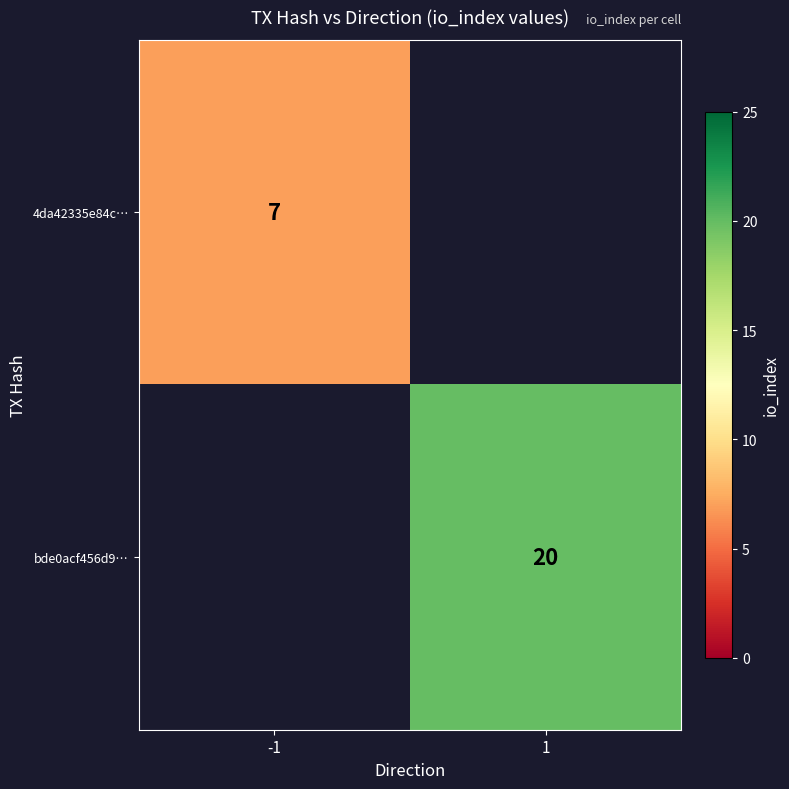

Is it true that bde0acf456d9… equals 20 at 1?

True